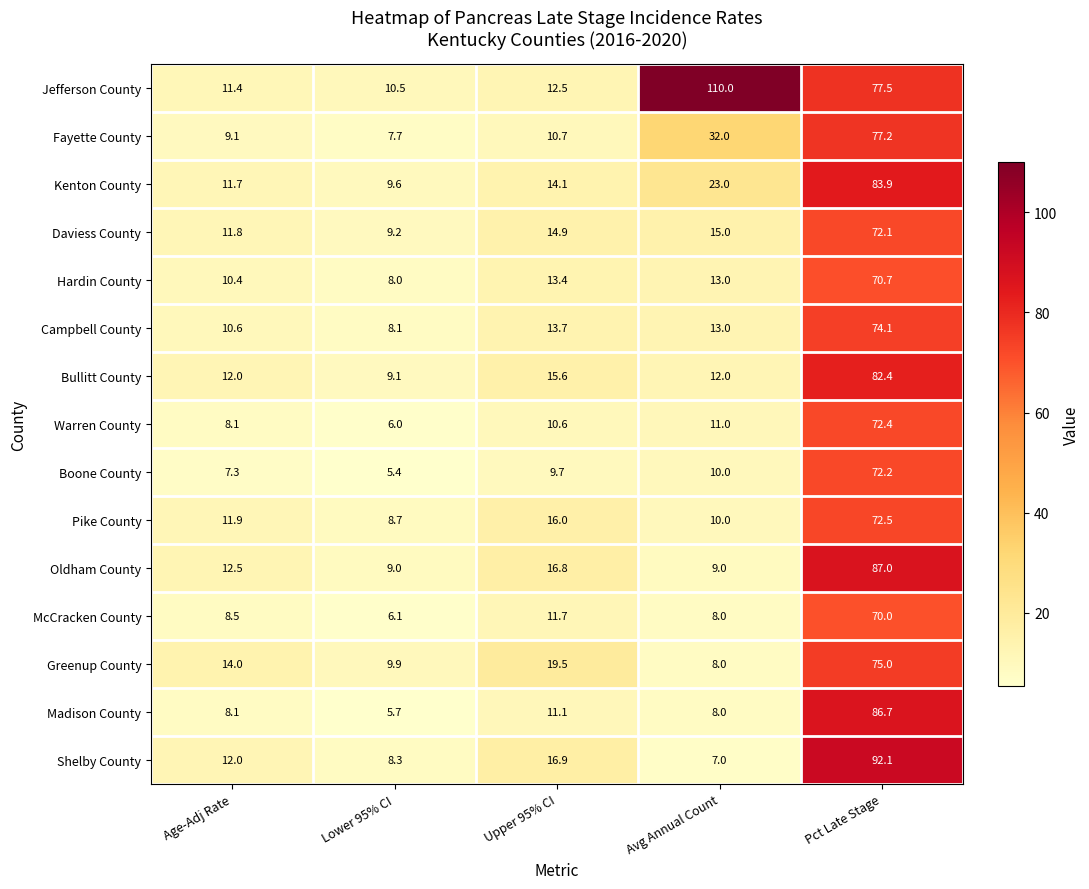

Which label corresponds to the largest value in the chart?

Avg Annual Count